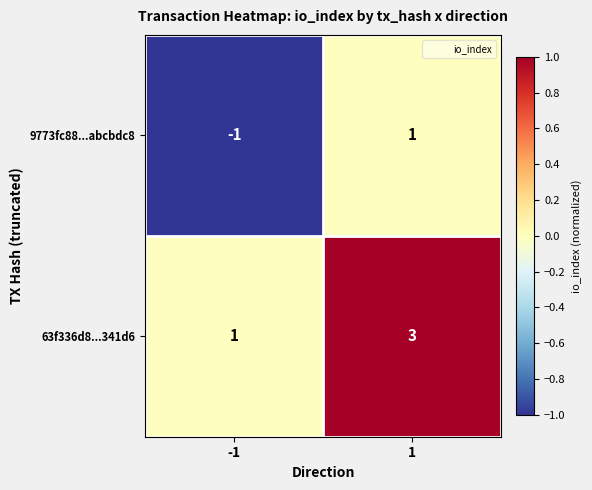

True or false: 9773fc88...abcbdc8 has a value of 1 at 1.

True